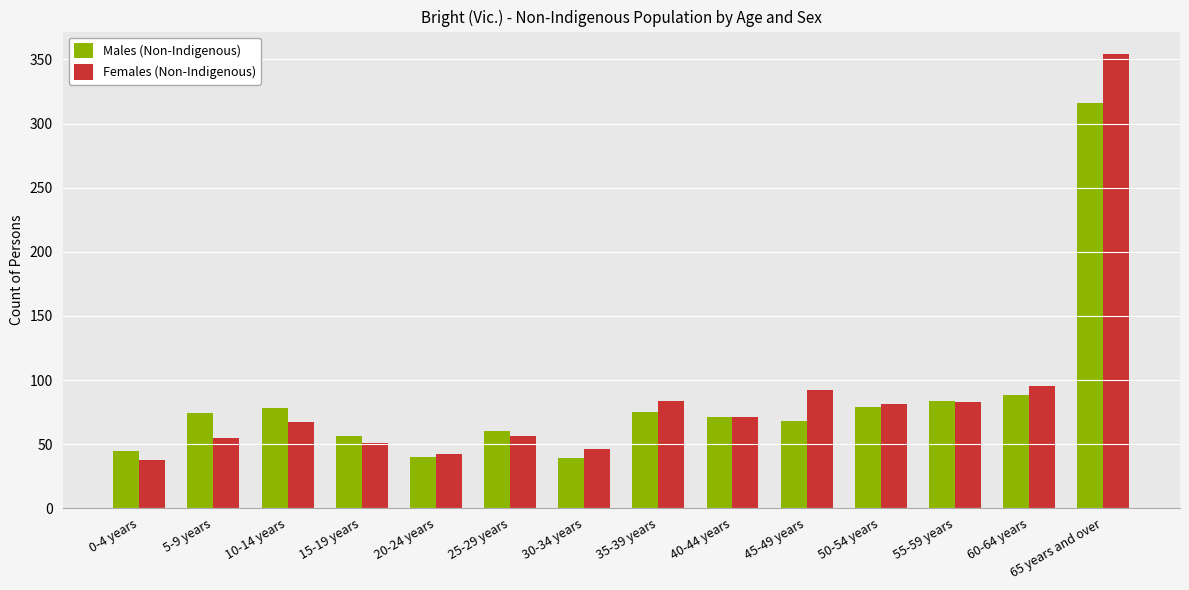

What is the difference between the Females (Non-Indigenous) values at 60-64 years and 20-24 years?

53